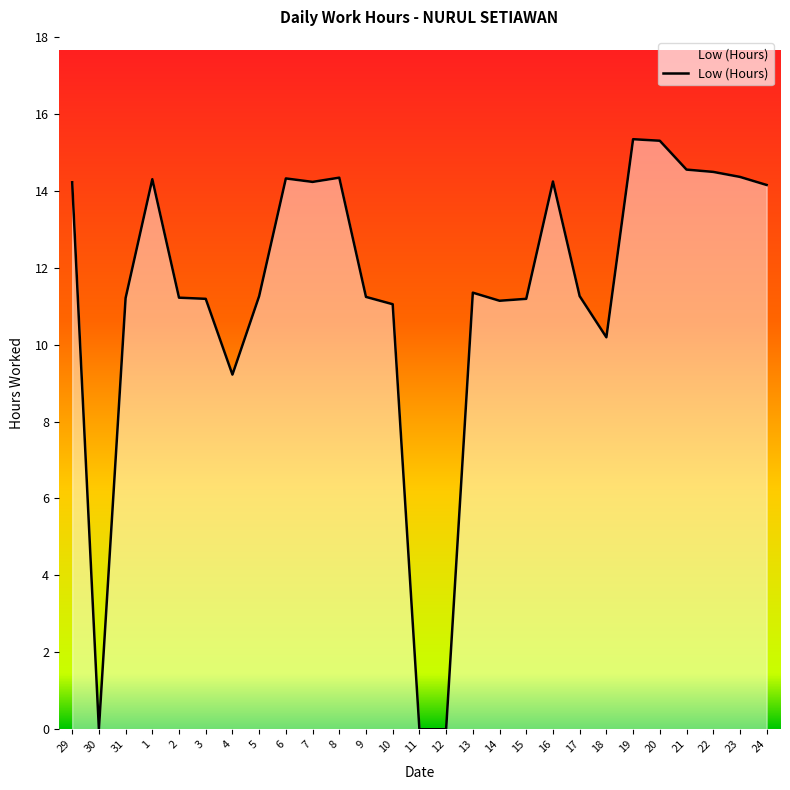

What is the greatest value displayed?

15.3